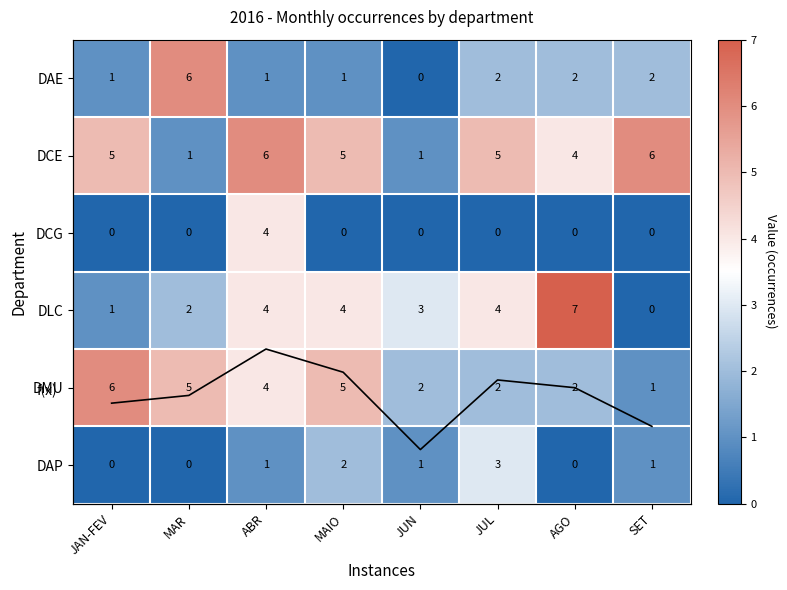

What value does the DAE series have at JUL?

2